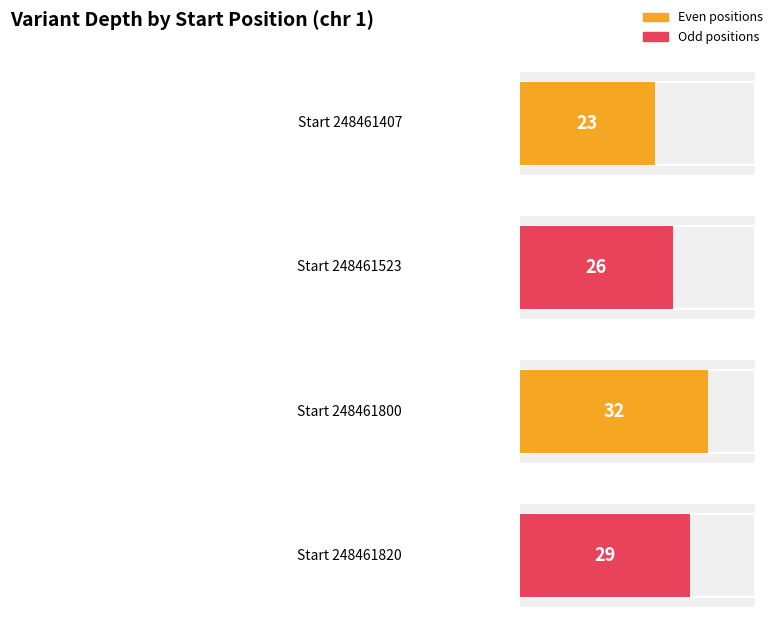

Is it true that the value at 248461820 is 19?

False